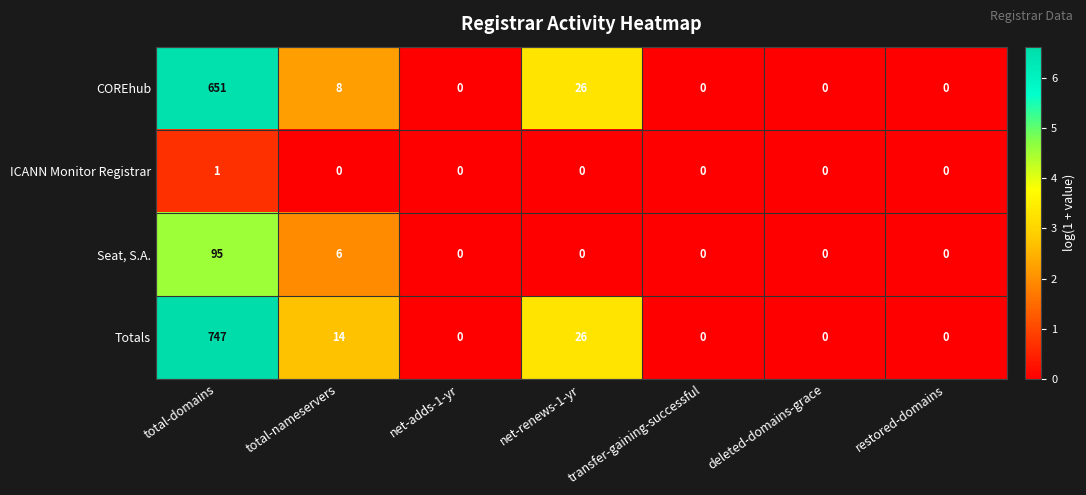

The value of Seat, S.A. at total-nameservers is 6. True or false?

True